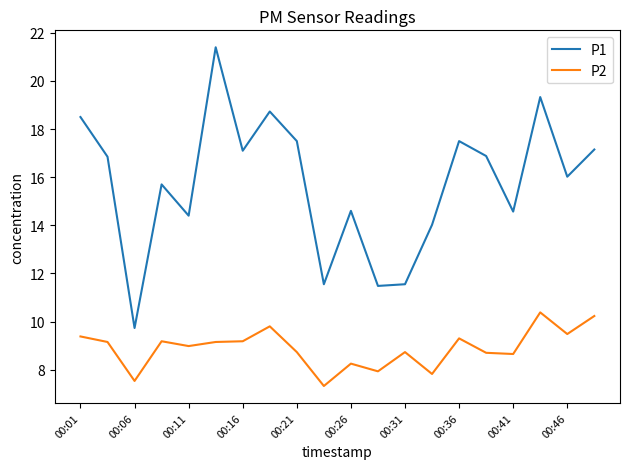

What is the difference between the maximum and minimum values in the P1 series?

11.7